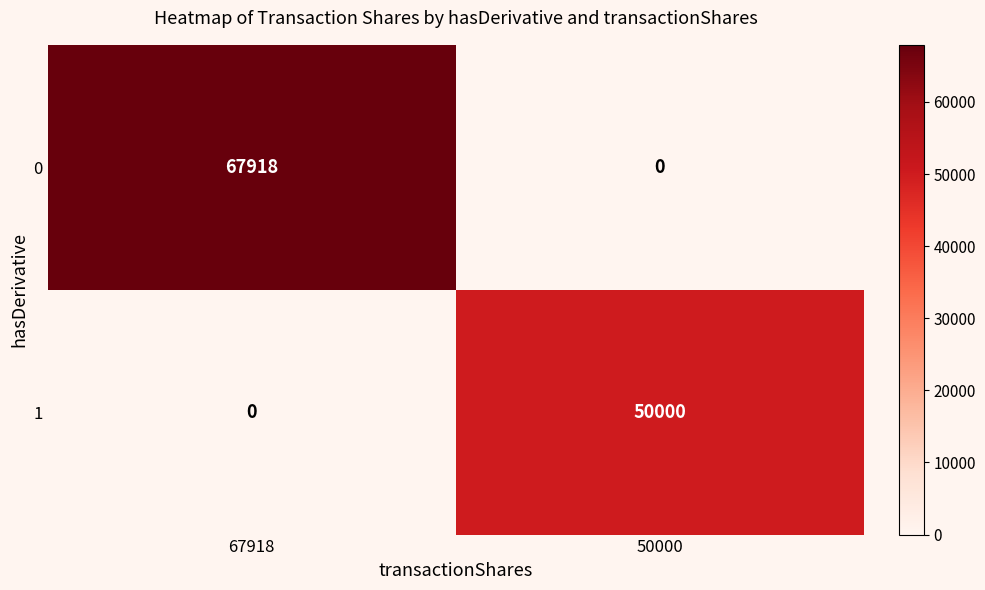

Is the value of 1 at 67918 greater than the value of 0 at 67918?

No